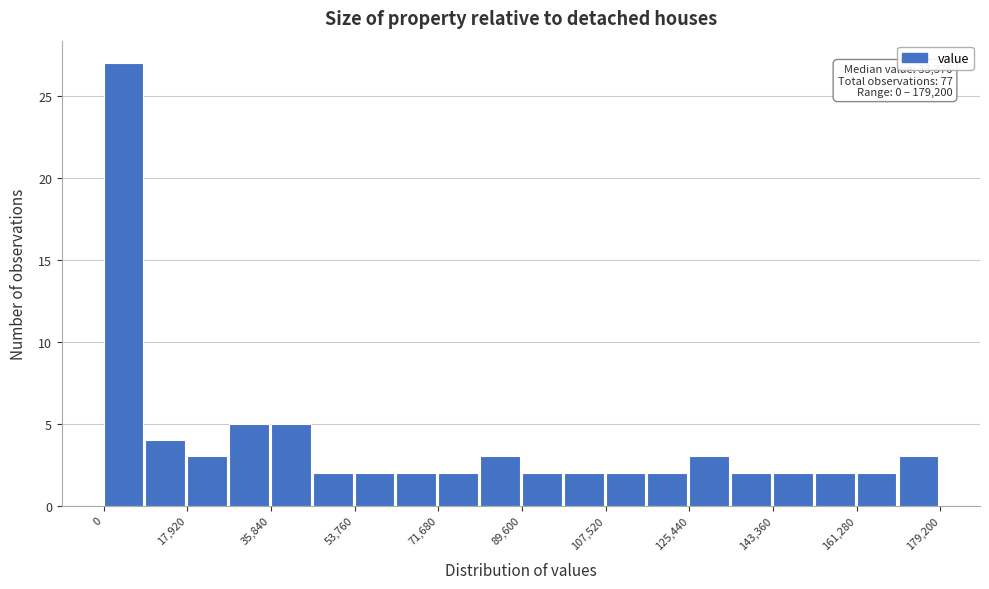

Which range on the x-axis has the tallest bar?

0 to 8000